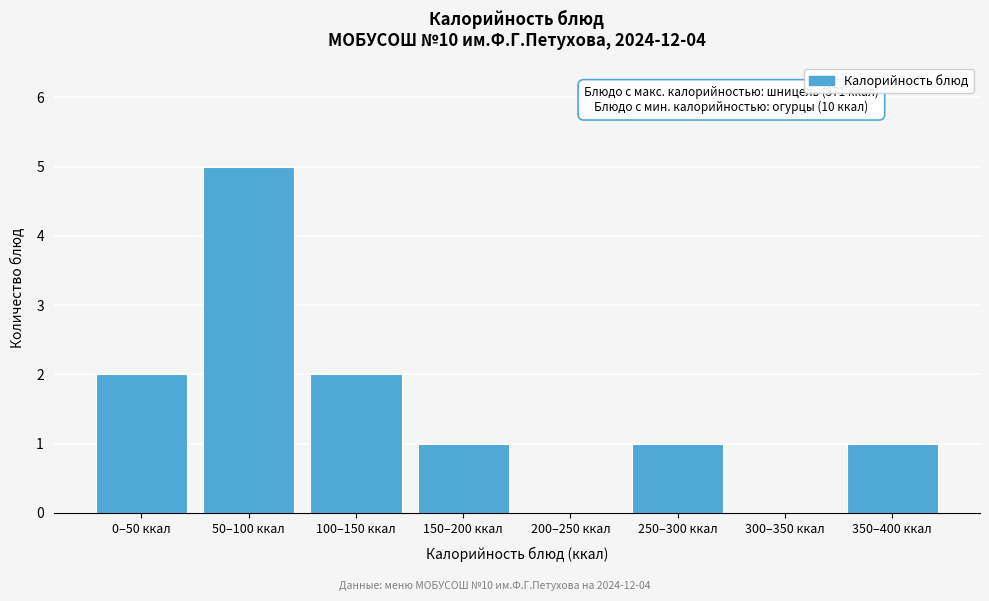

Reading left to right, extract all data points from this chart.

0–50 ккал=2	50–100 ккал=5	100–150 ккал=2	150–200 ккал=1	200–250 ккал=0	250–300 ккал=1	300–350 ккал=0	350–400 ккал=1